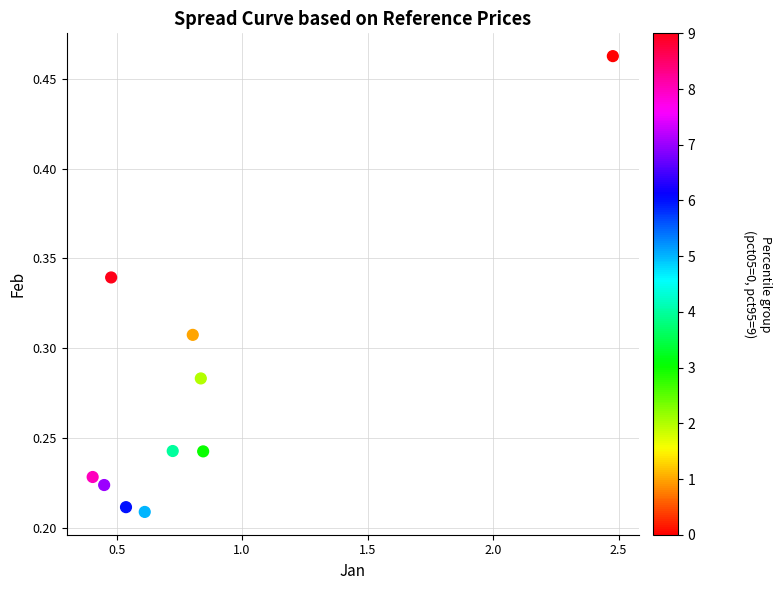

What is the average X value?

0.8